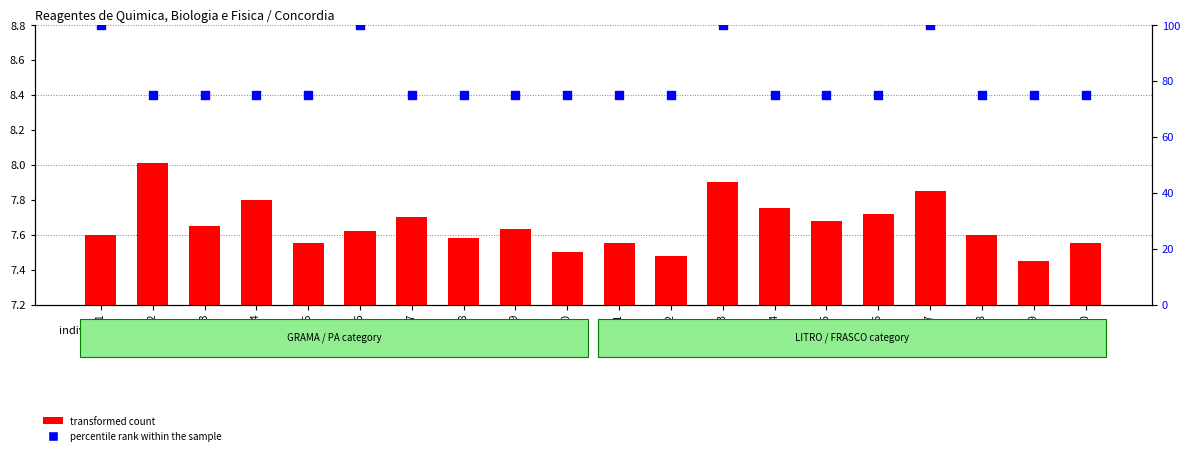

Is the value of transformed count at Item 17 greater than the value of percentile rank within the sample at Item 16?

No